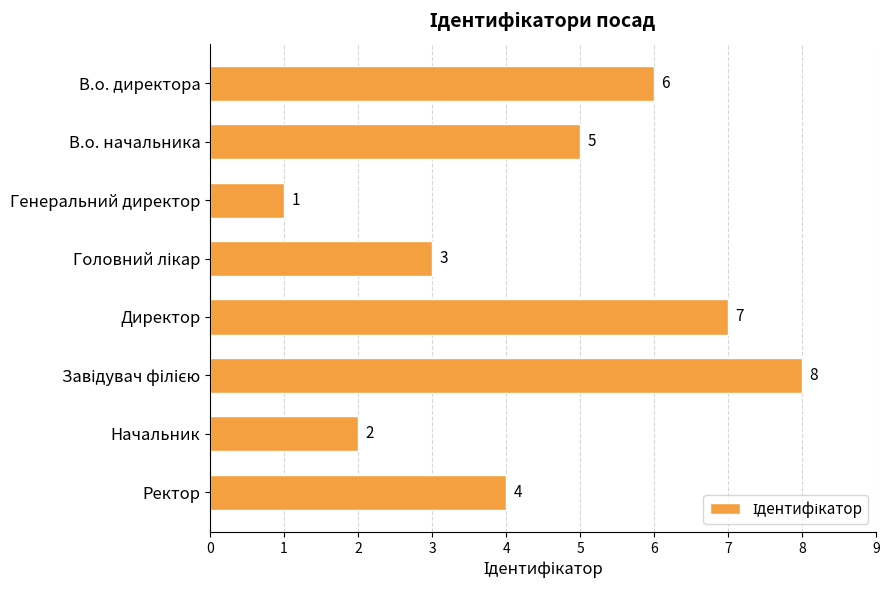

Count the number of categories in the chart.

8